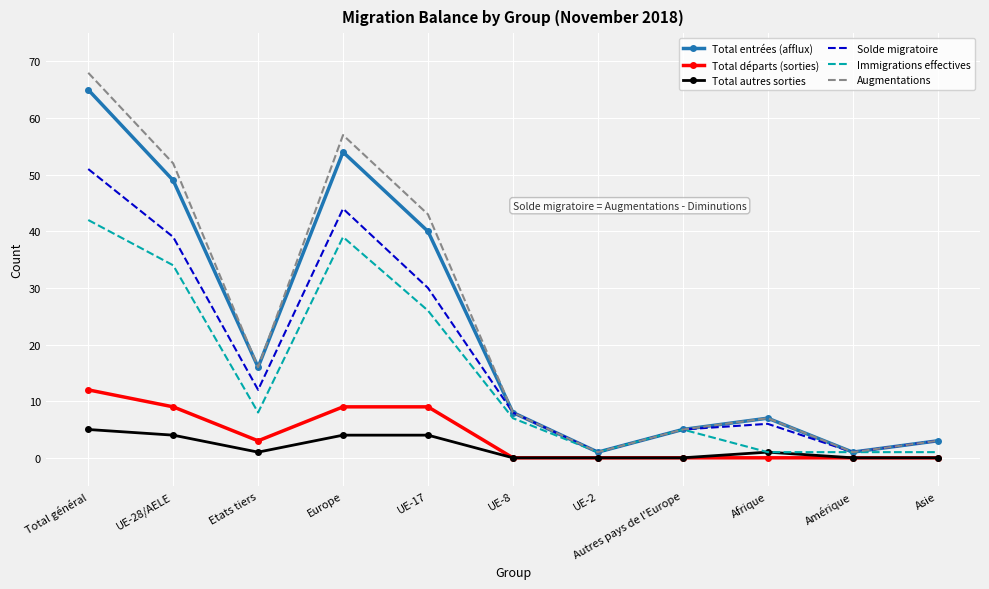

What is the approximate value of Immigrations effectives at UE-17?

26